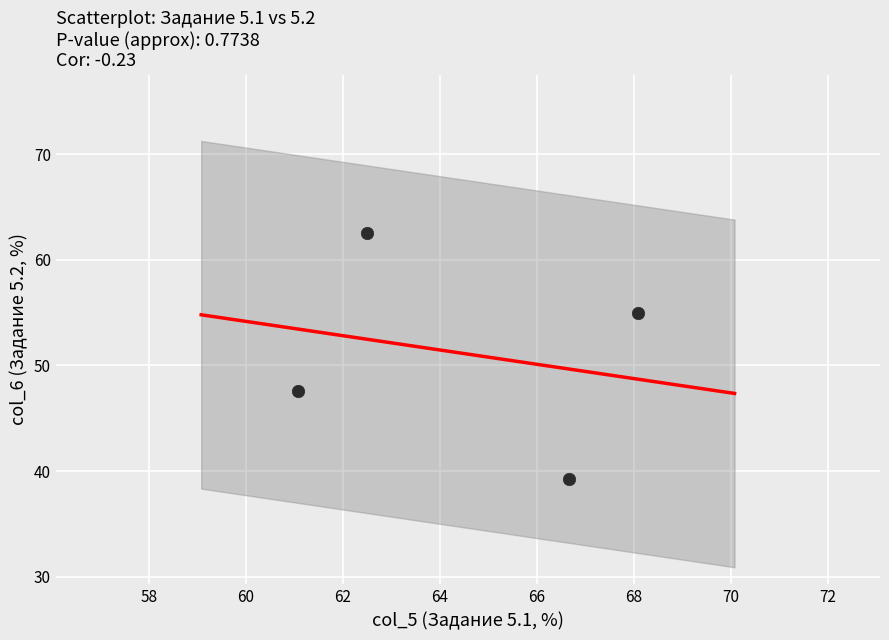

What is the range of X values (max minus min)?

7.0